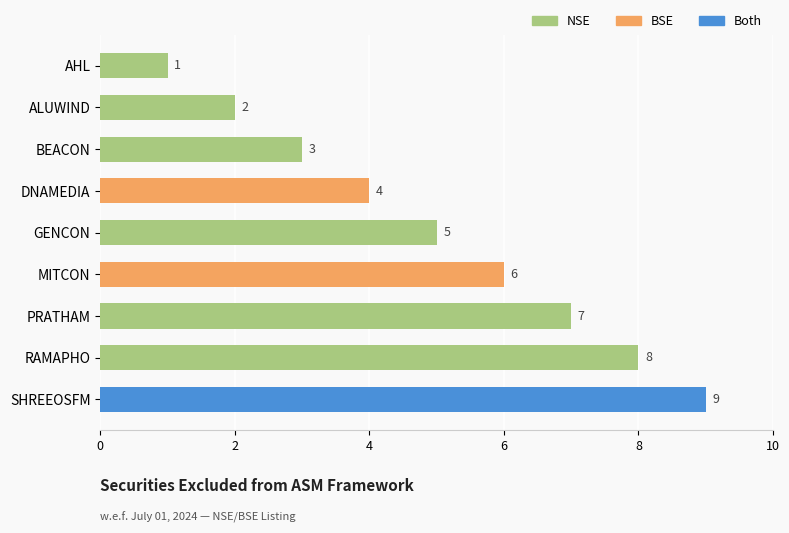

How many distinct data groups are displayed?

1